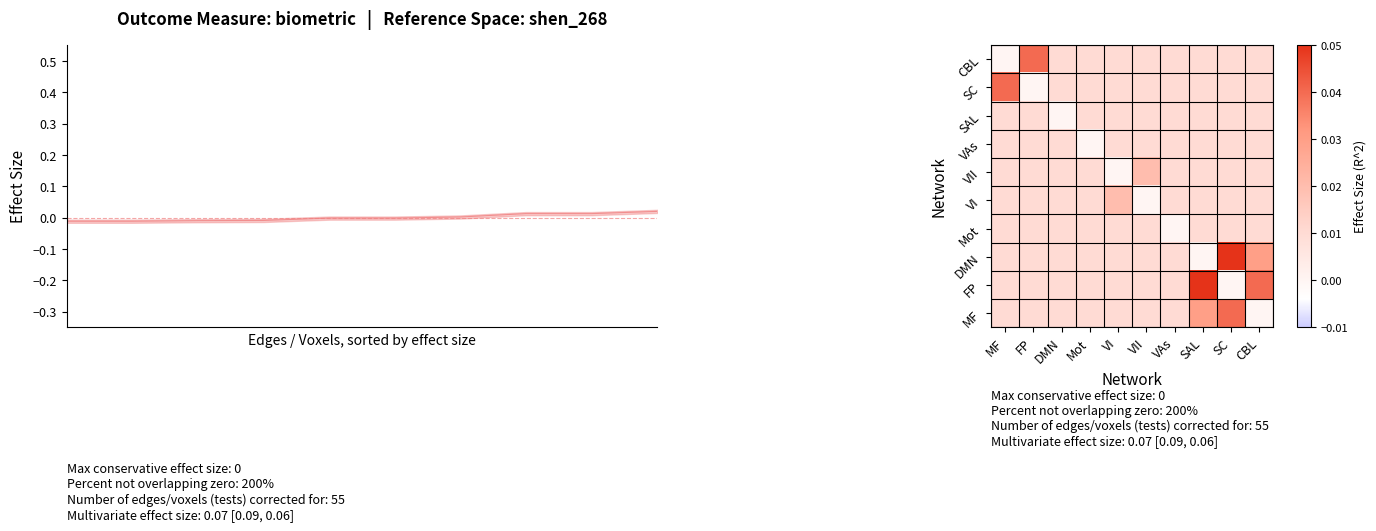

Which category has the highest value in the VII series?

VII